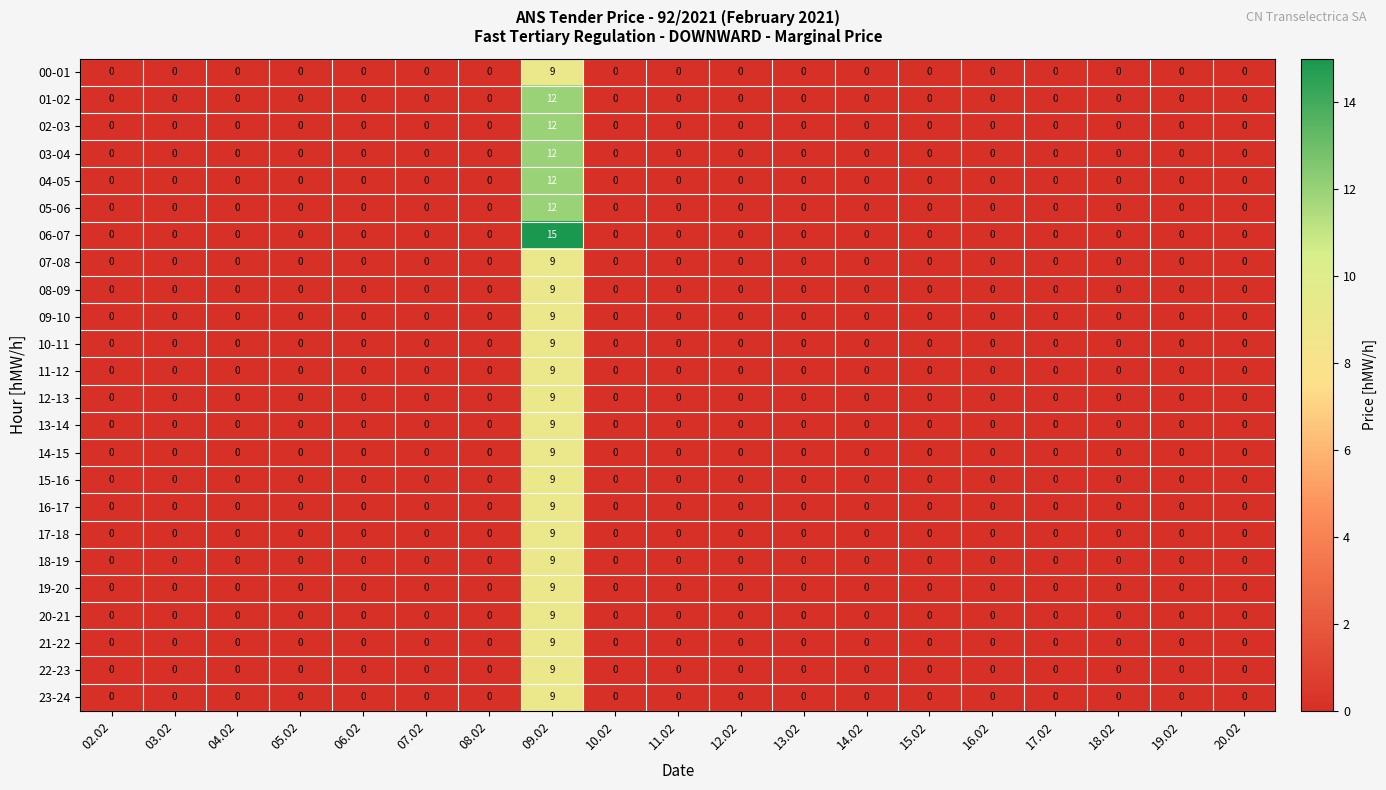

True or false: 19-20 has a value of 0 at 16.02.

True